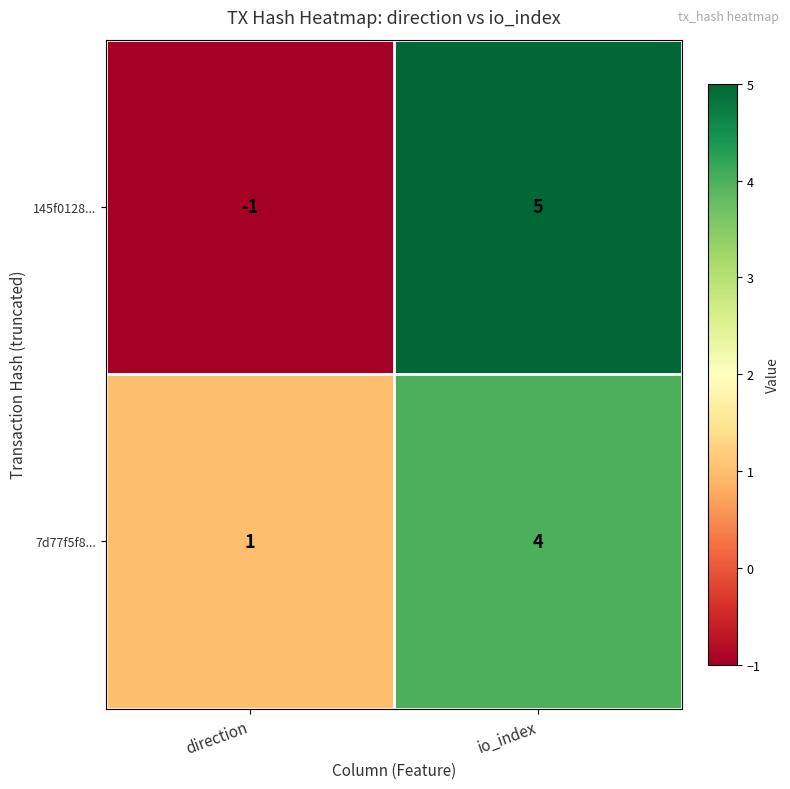

List the series in order of their overall mean, lowest first.

145f0128..., 7d77f5f8...